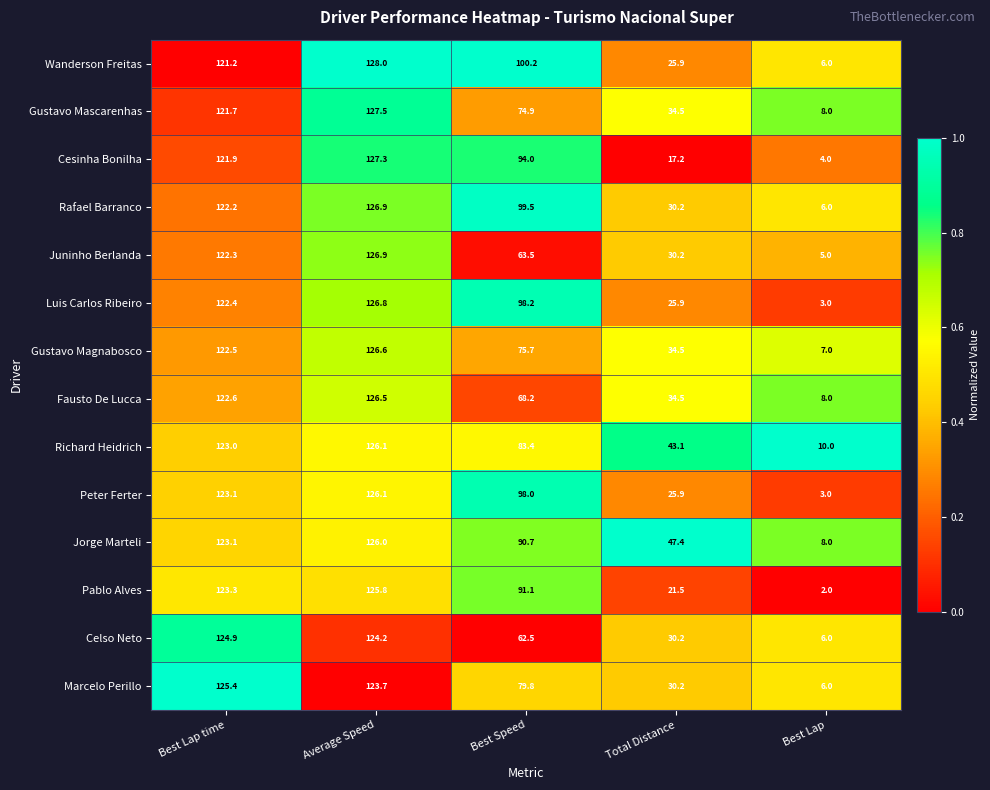

How many categories are shown in the chart?

5